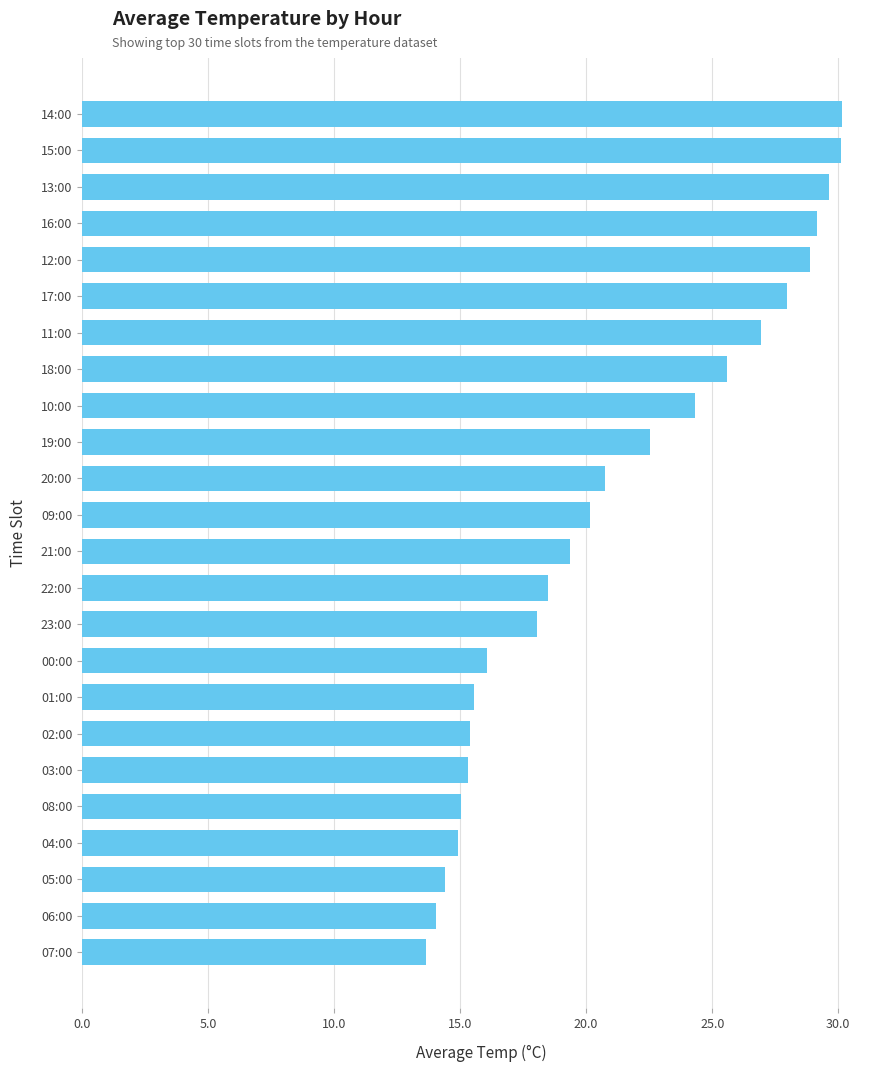

What is the sum of the values at 01:00 and 13:00?

45.2